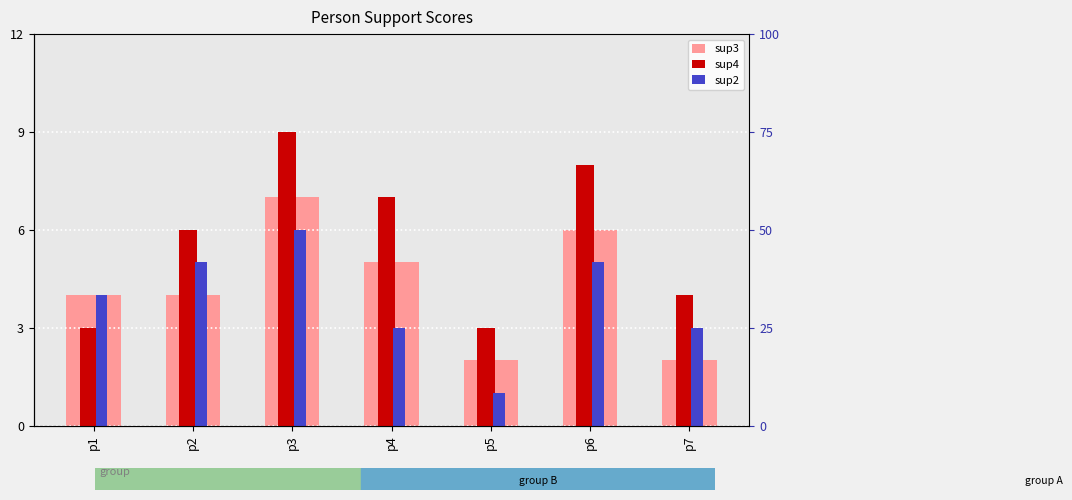

At which label does sup2 reach its minimum?

p5